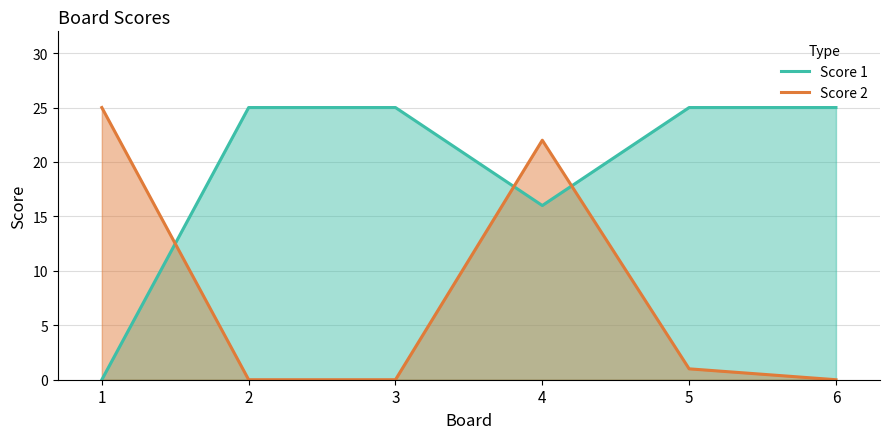

Reading right to left, what are all the values shown in this chart?

Score 1: 25	25	16	25	25	0
Score 2: 0	1	22	0	0	25